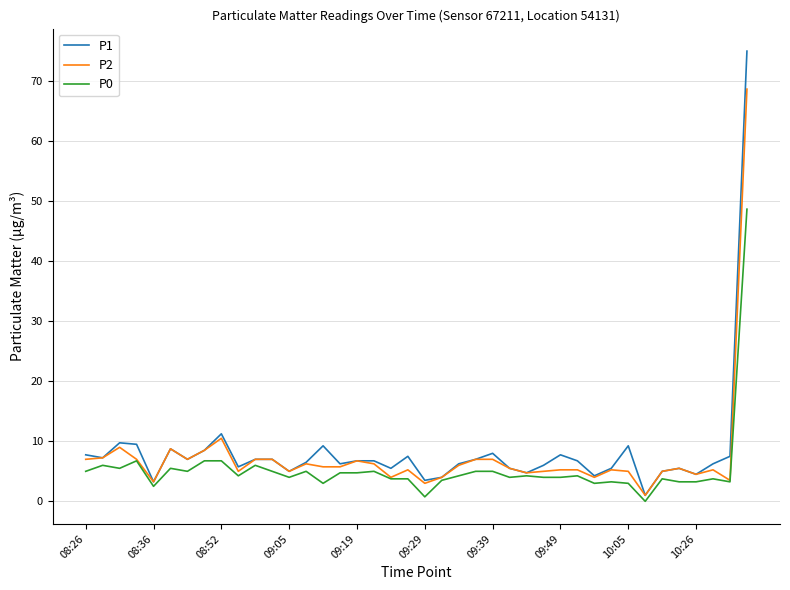

What are all the series names shown in the legend?

P1, P2, P0